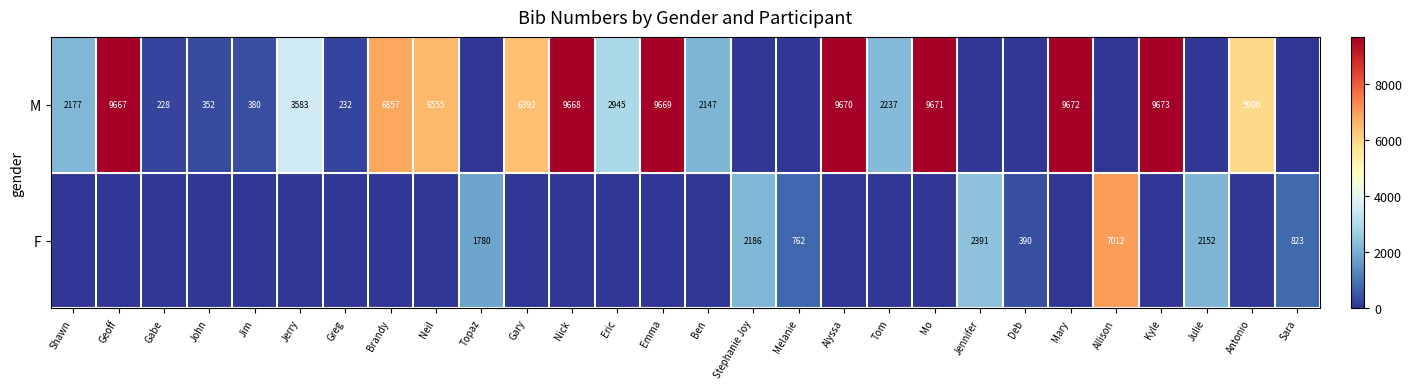

What is the sum of the M values at Geoff and Shawn?

11844